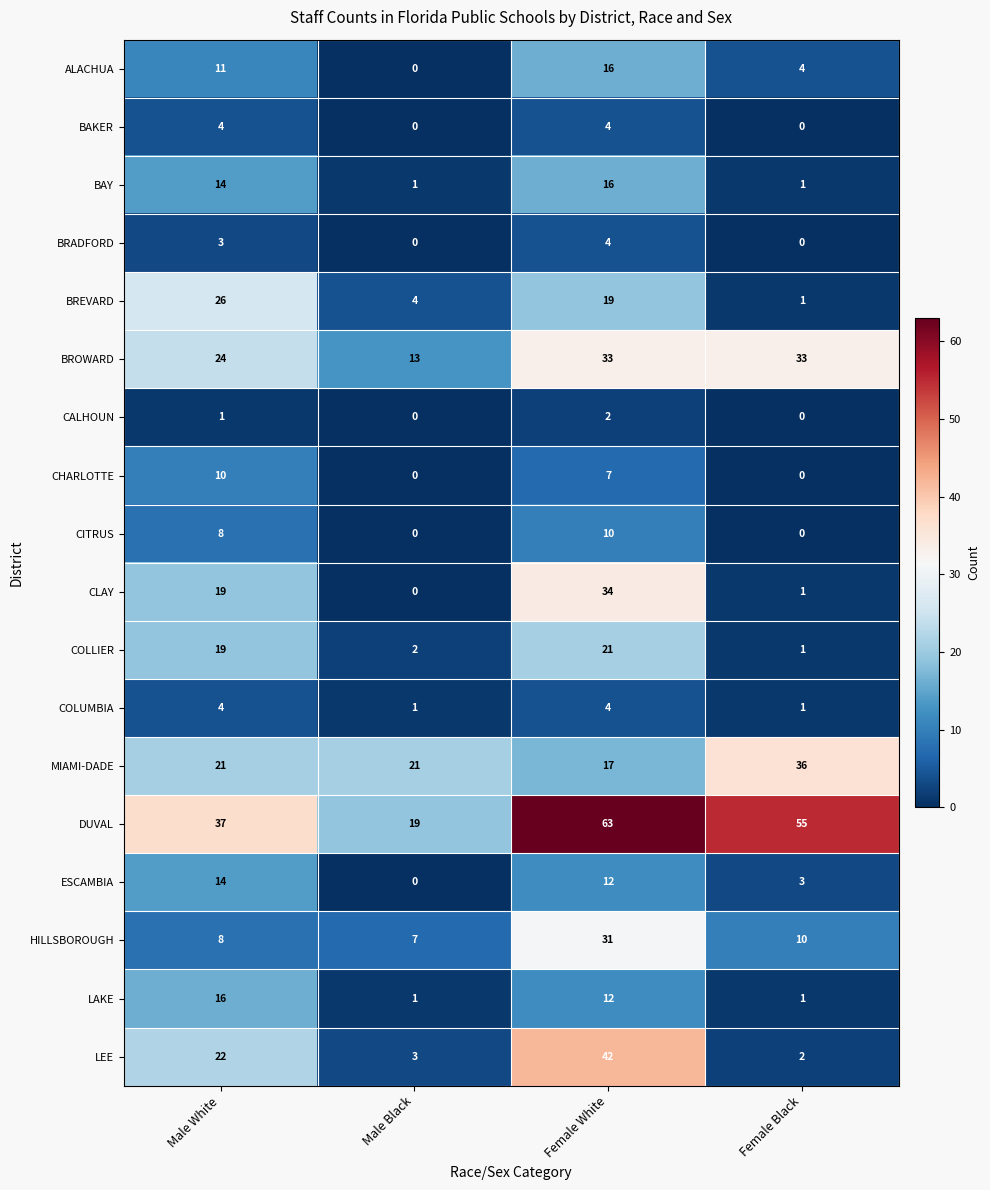

Which series has the largest range (max minus min)?

DUVAL